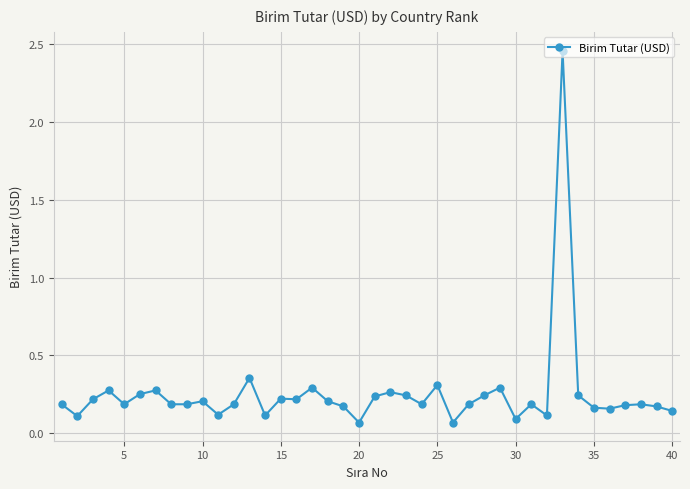

What is the sum of all values?

10.1